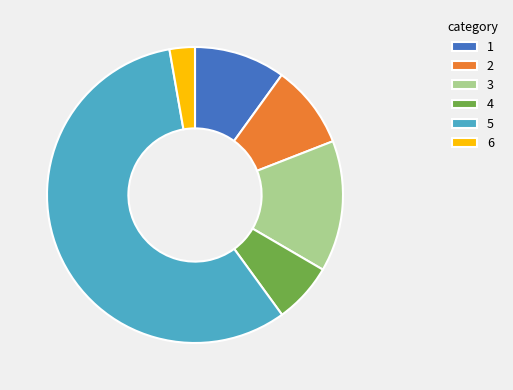

Combined, do 6 and 3 account for over 50%?

No